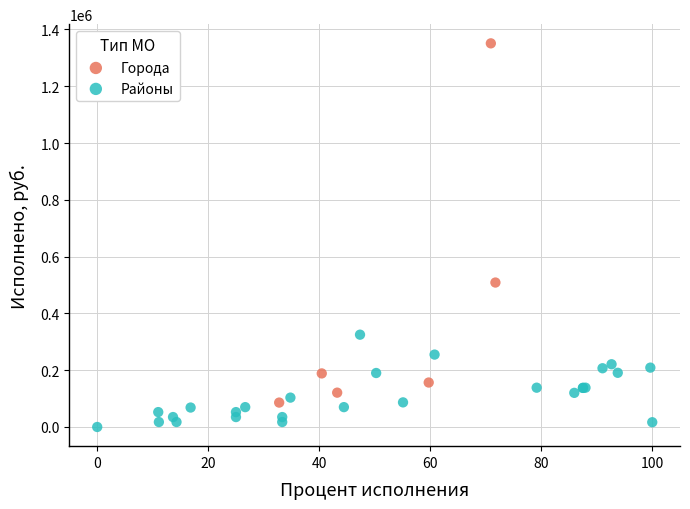

Which series reaches the maximum Y coordinate?

Города